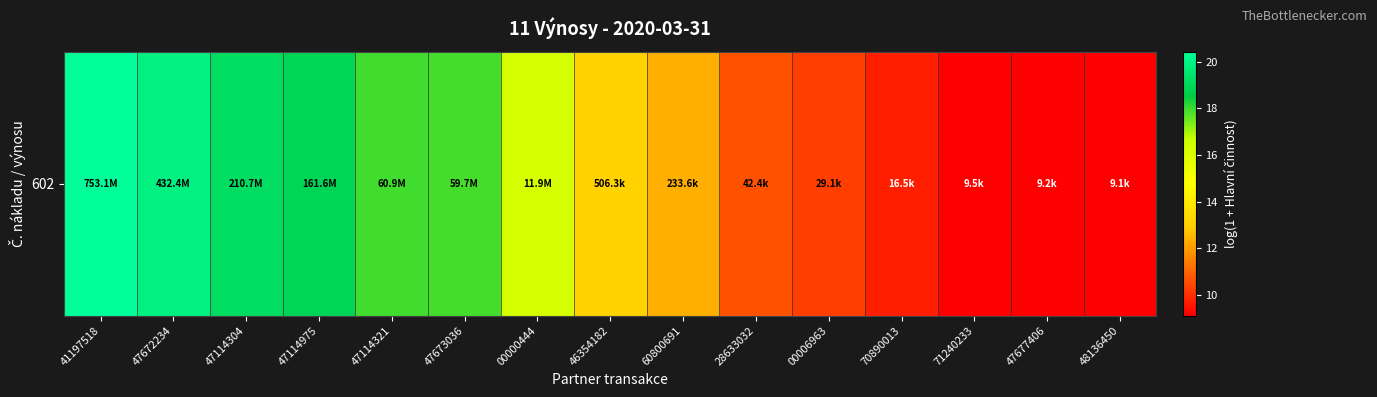

Reading left to right, what are all the values shown in this chart?

41197518=20.4	47672234=19.9	47114304=19.2	47114975=18.9	47114321=17.9	47673036=17.9	00000444=16.3	46354182=13.1	60800691=12.4	28633032=10.7	00006963=10.3	70890013=9.7	71240233=9.2	47677406=9.1	48136450=9.1